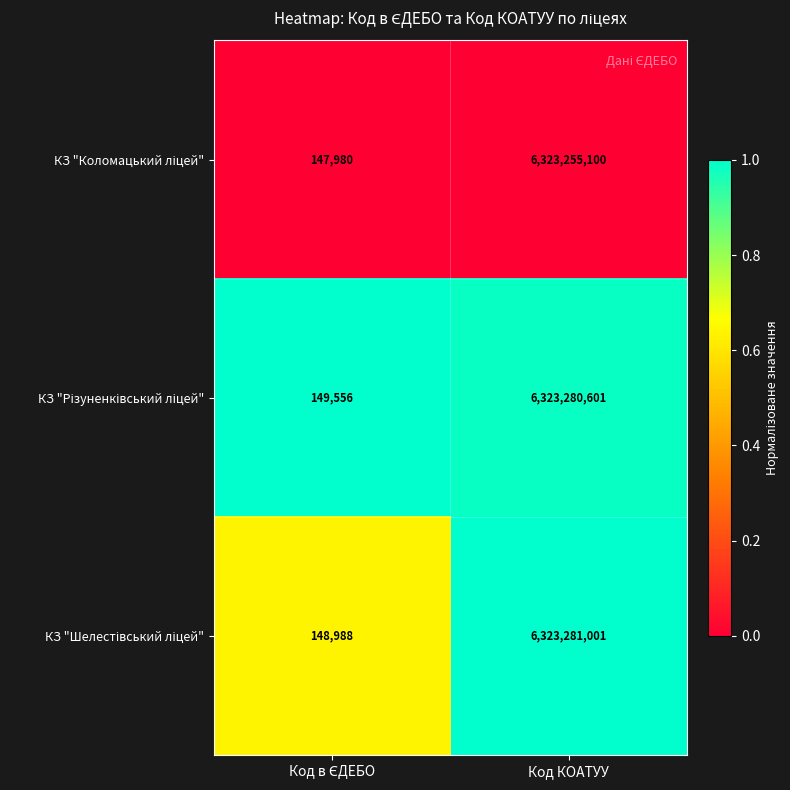

At which category is the sum across all series the highest?

Код КОАТУУ